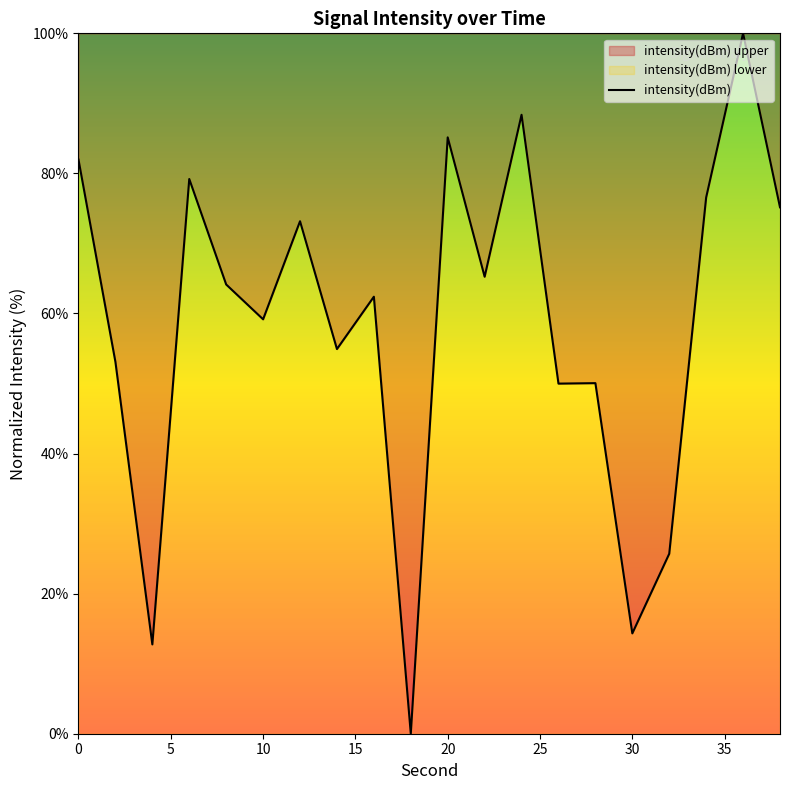

Is it true that the value at 30 is 14.3?

True